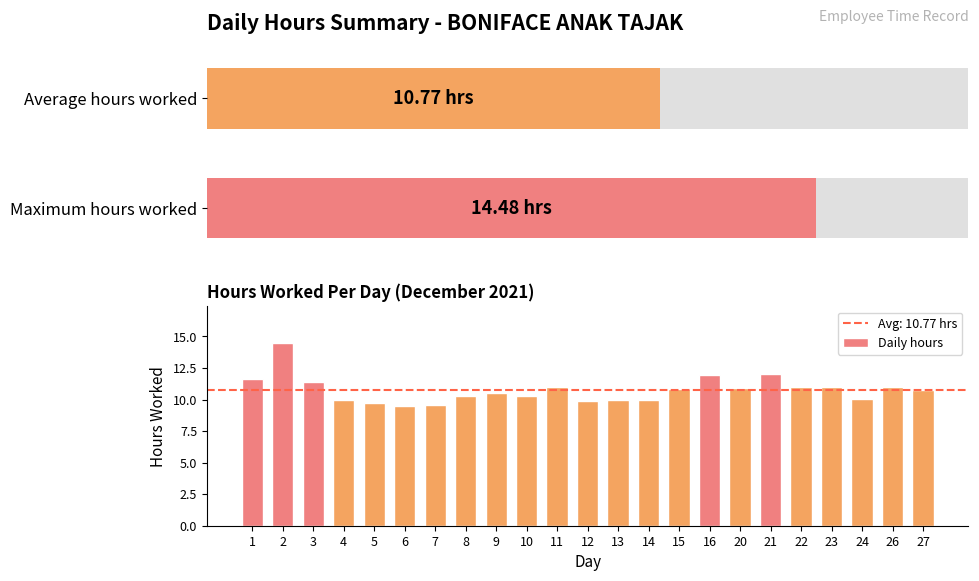

Where is the data nearest to the value 11?

22